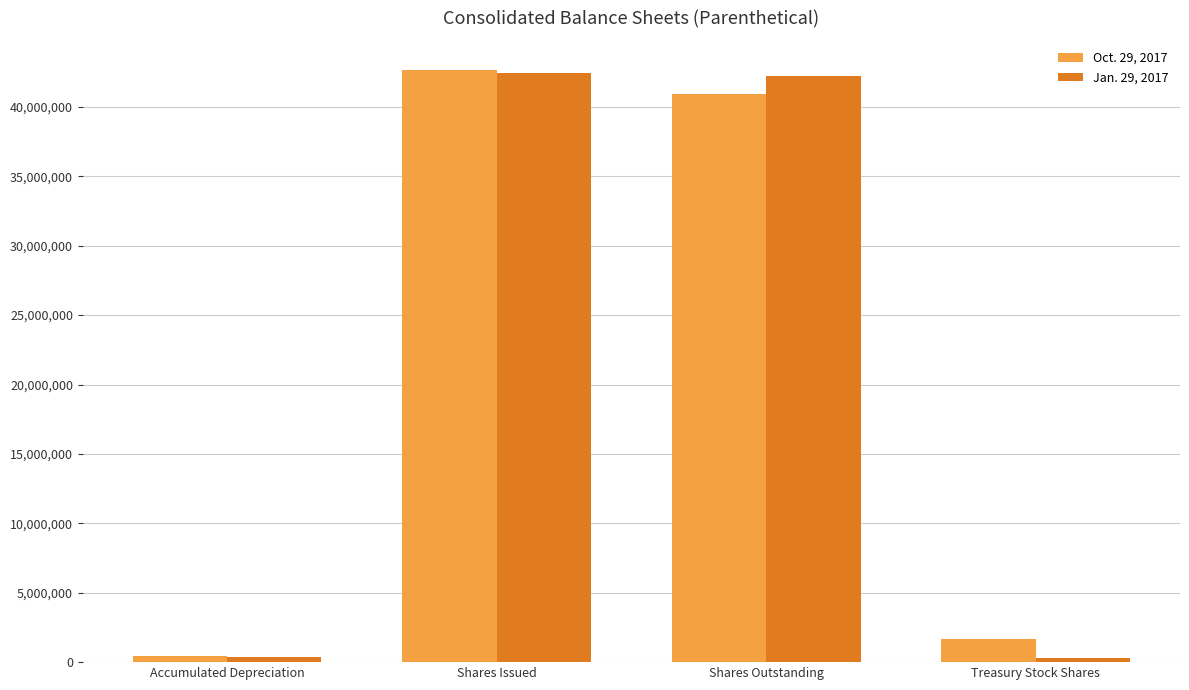

What are all the series names shown in the legend?

Oct. 29, 2017, Jan. 29, 2017